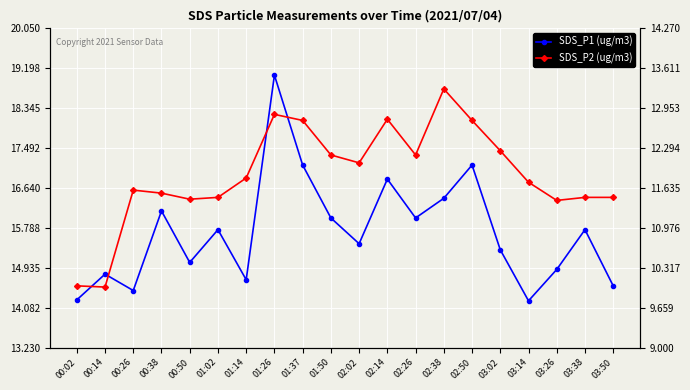

Which series has the largest total across all categories?

SDS_P1 (ug/m3)